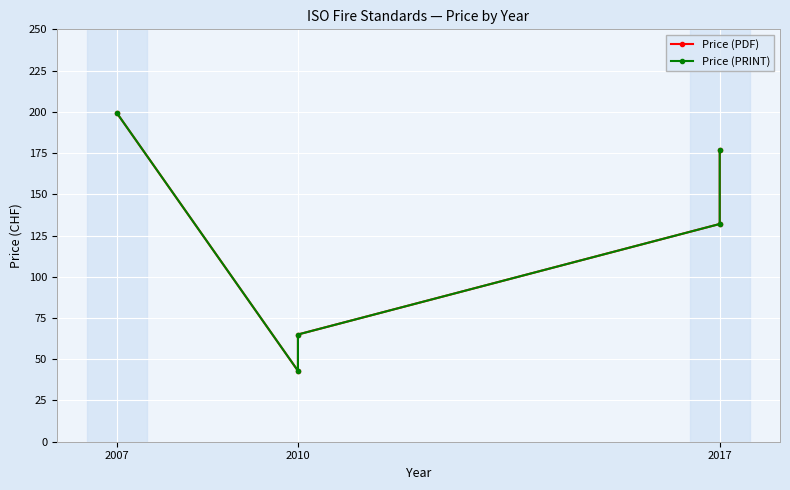

What is the sum of all Price (PDF) values?

616